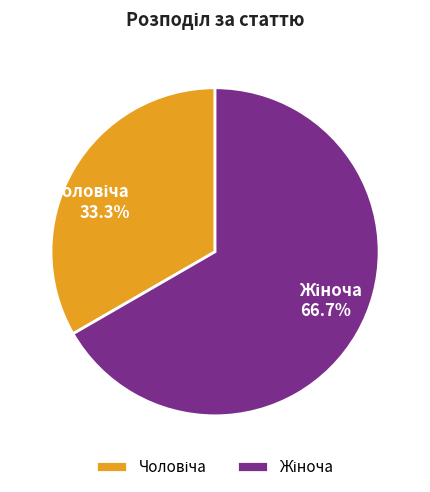

Is there any slice that represents more than half of the pie?

Yes